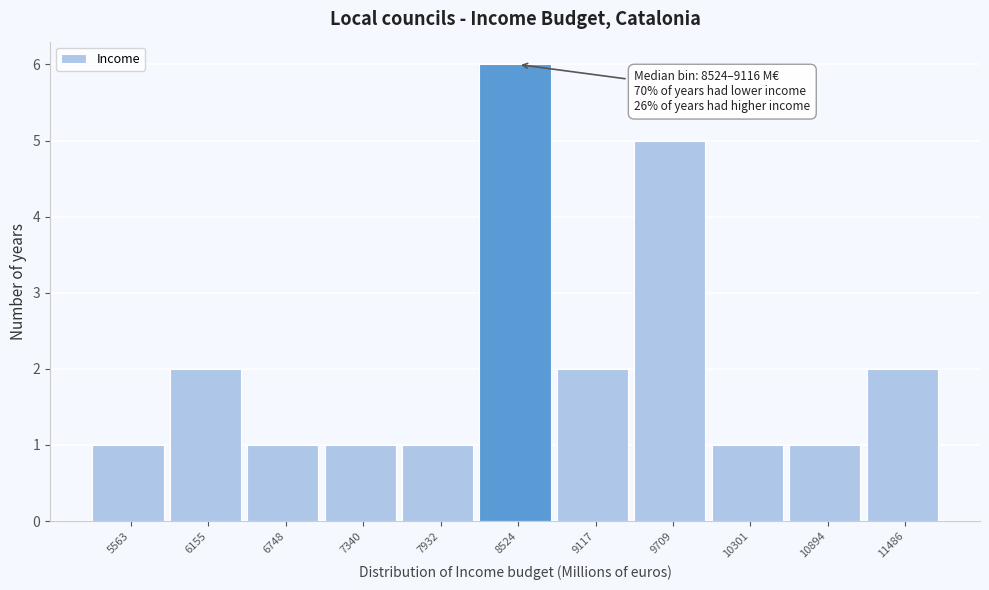

Reading right to left, what are all the values shown in this chart?

11486=2	10894=1	10301=1	9709=5	9117=2	8524=6	7932=1	7340=1	6748=1	6155=2	5563=1